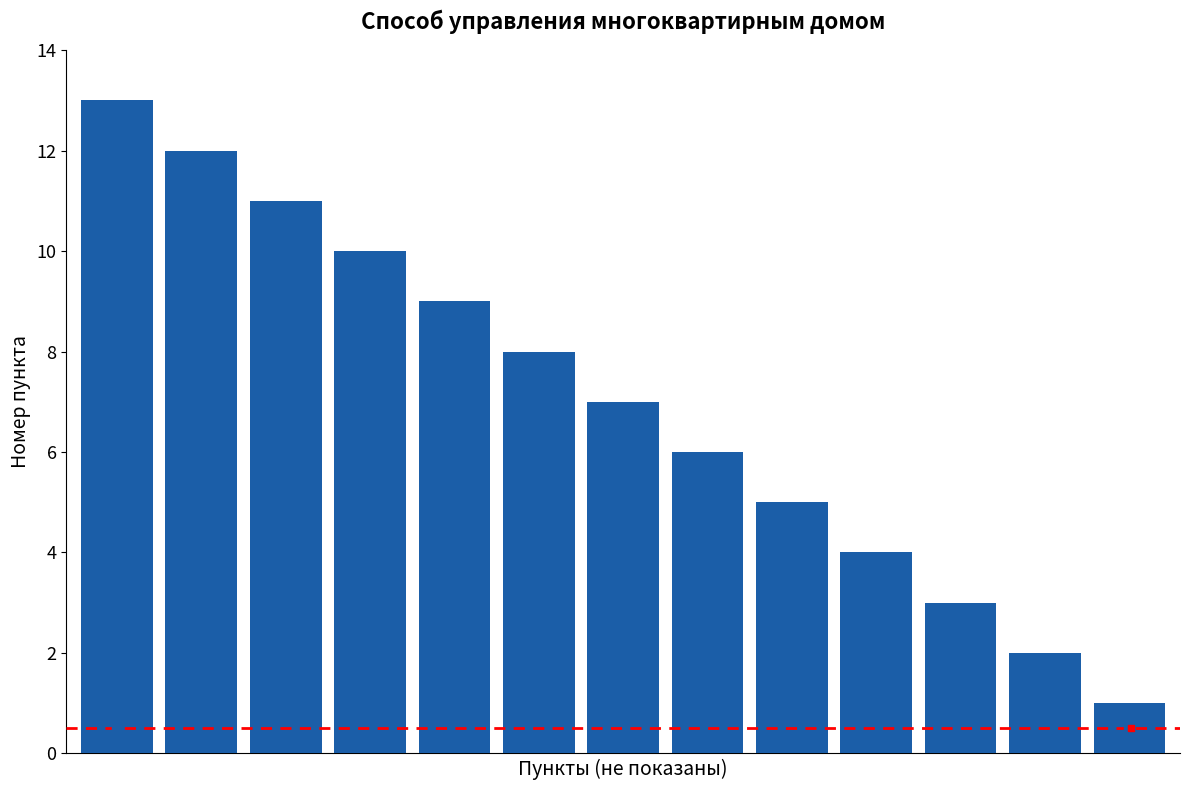

What is the value of the 2nd bar from the left?

12